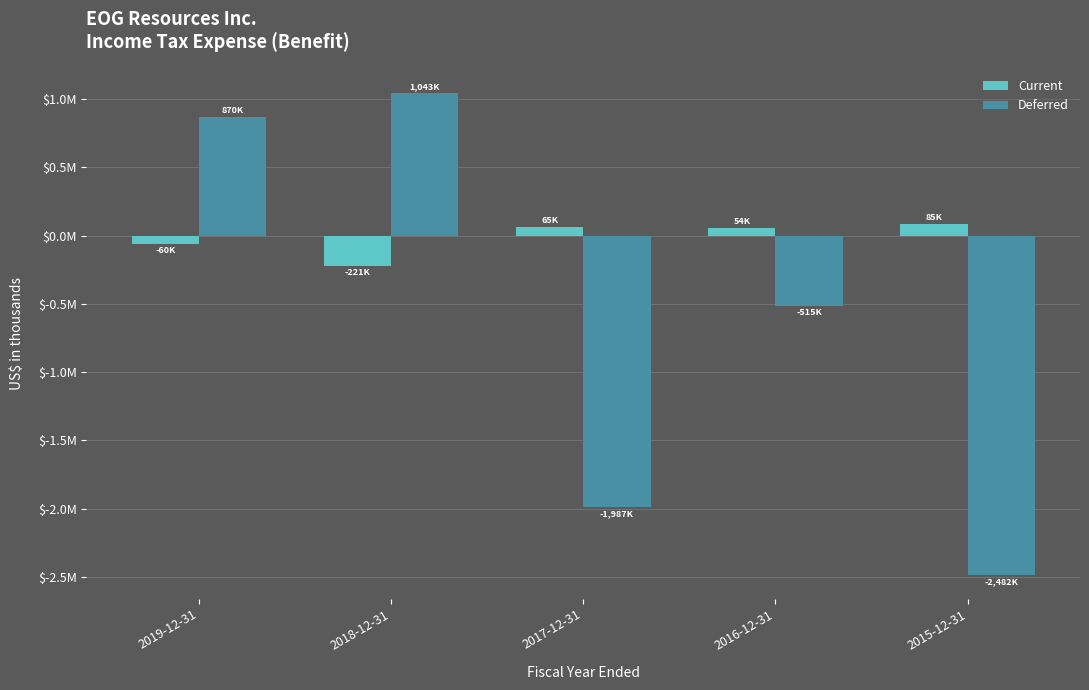

Which series has the largest total across all categories?

Current